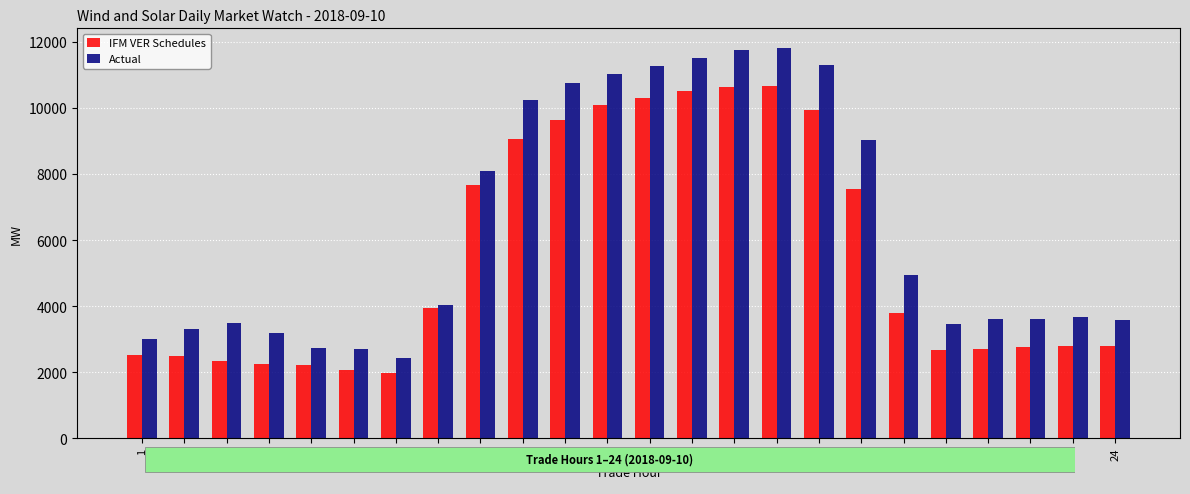

What is the maximum value for IFM VER Schedules?

10662.8